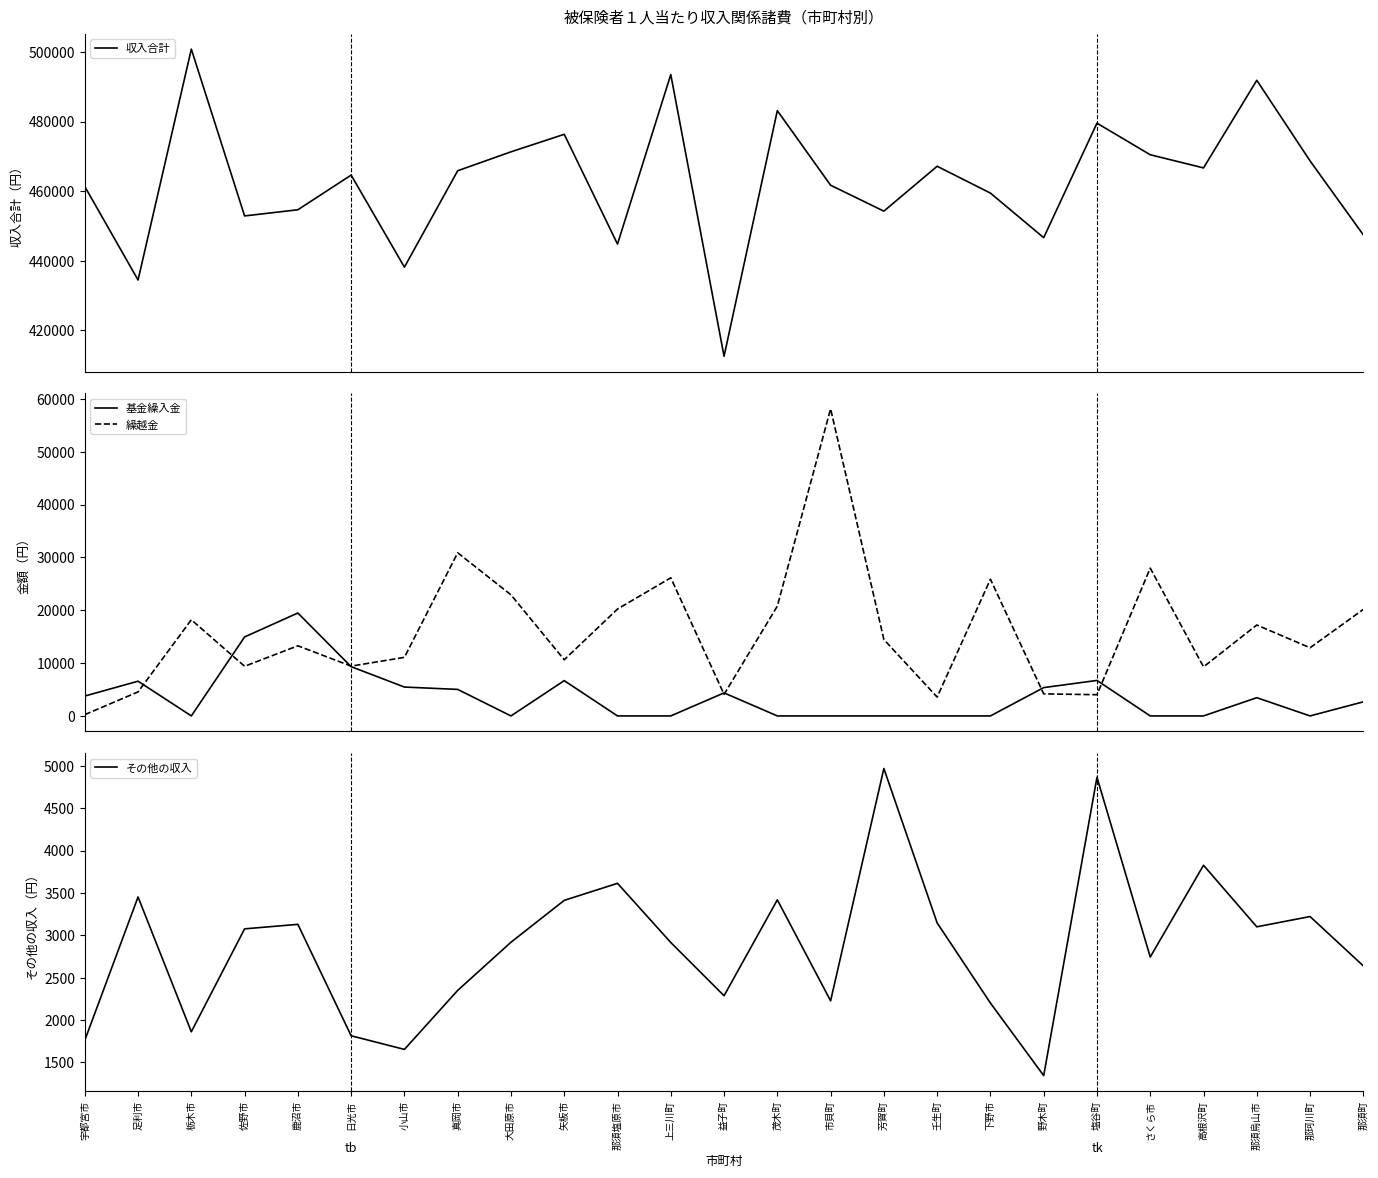

At how many categories does at least one series exceed 344228?

25